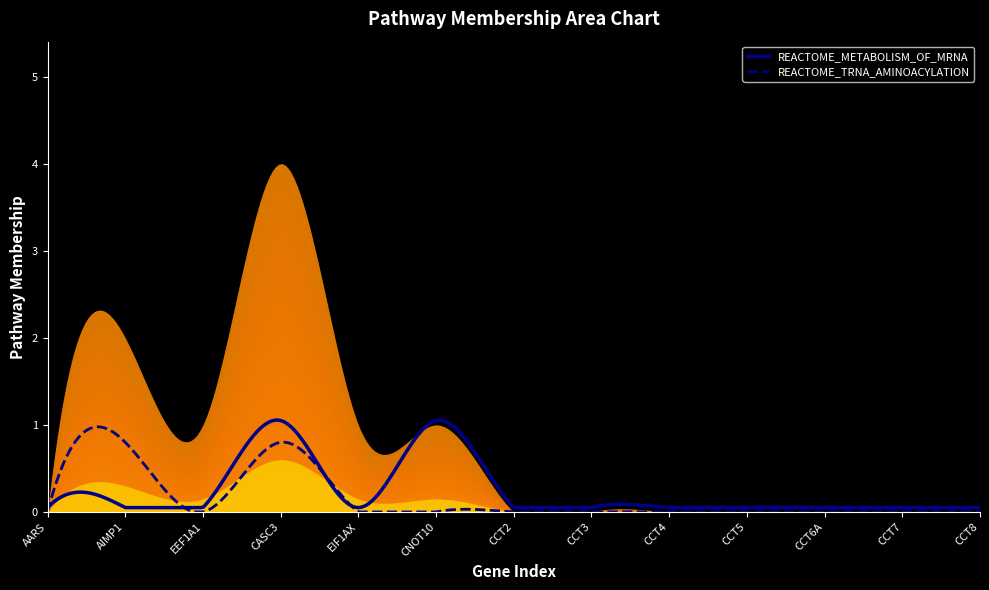

What is the maximum value for REACTOME_TRNA_AMINOACYLATION?

1.0